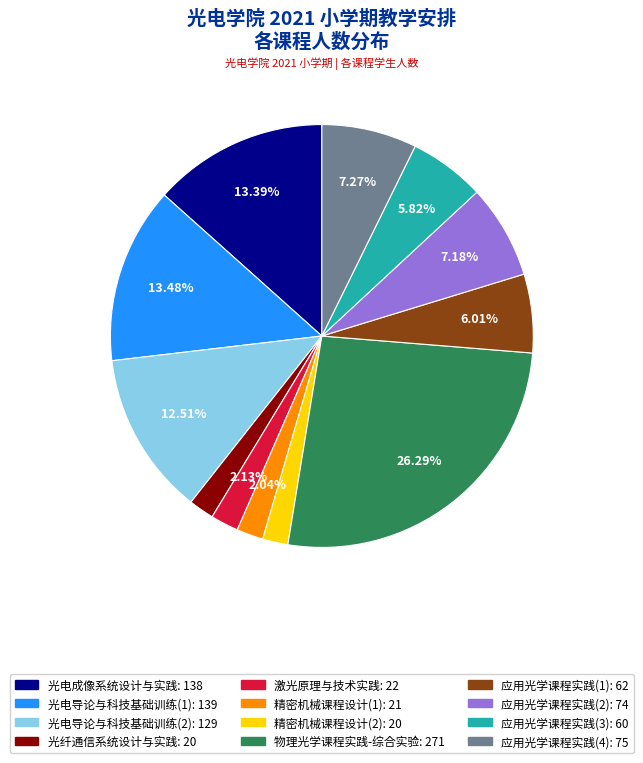

To the nearest percent, what portion does 光电导论与科技基础训练(1) represent?

13%